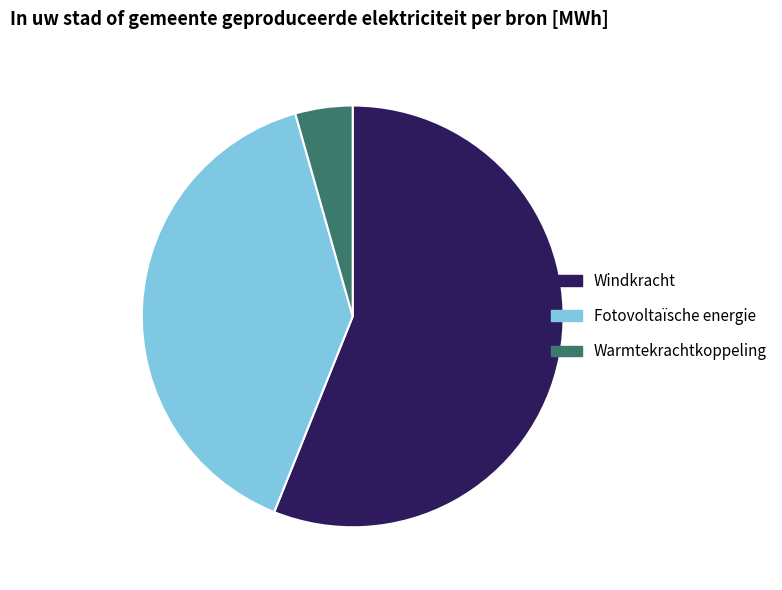

The Warmtekrachtkoppeling slice represents 17% of the pie. True or false?

False